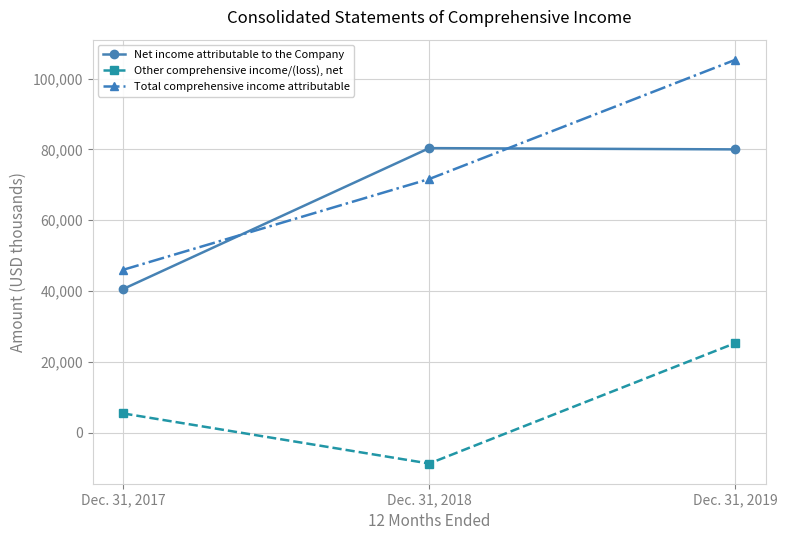

What is the value of the Other comprehensive income/(loss), net point at the 2nd from the left?

-8727